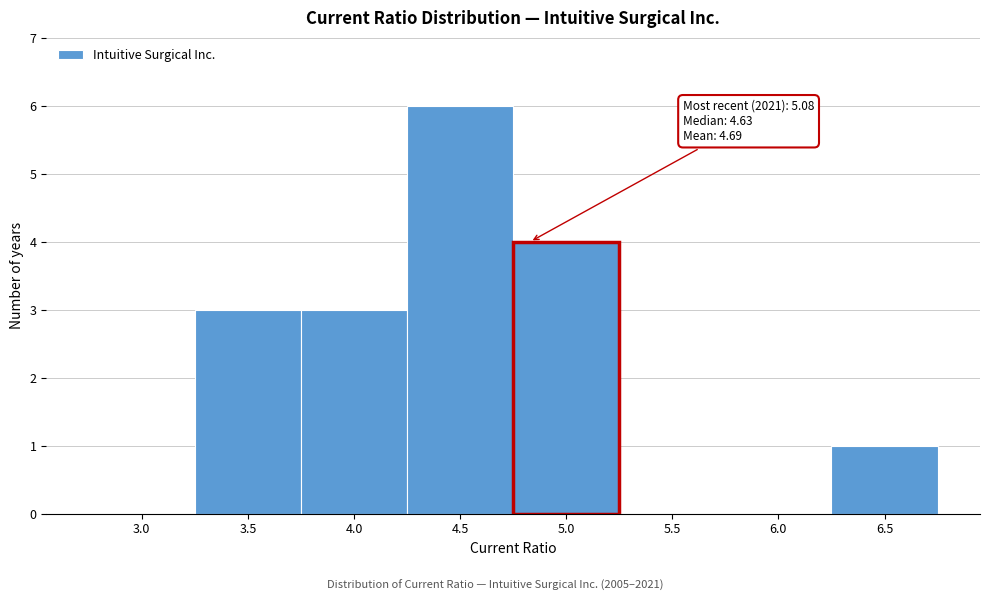

Reading right to left, extract all data points from this chart.

6.5=1	6.0=0	5.5=0	5.0=4	4.5=6	4.0=3	3.5=3	3.0=0